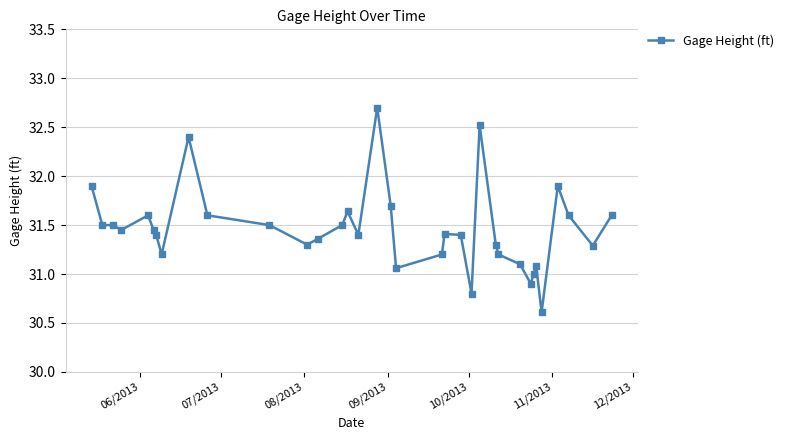

What is the value of the 3rd point from the left?

31.5